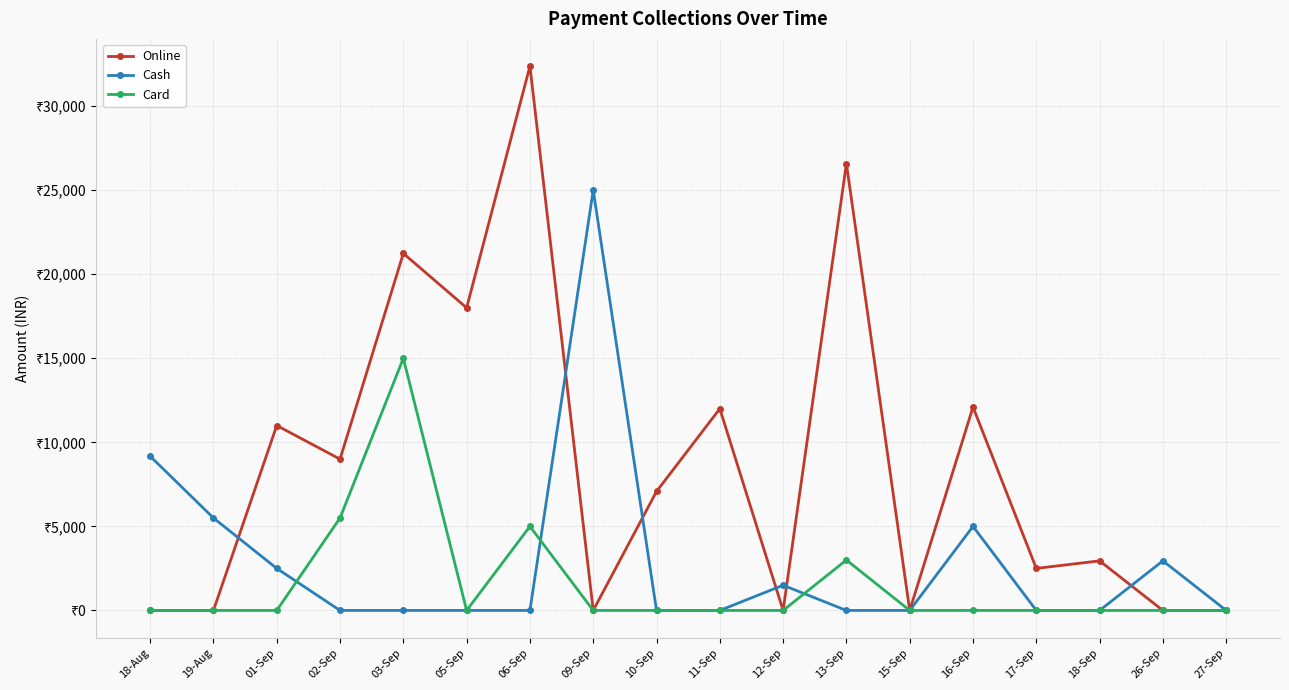

What are all the series names shown in the legend?

Online, Cash, Card